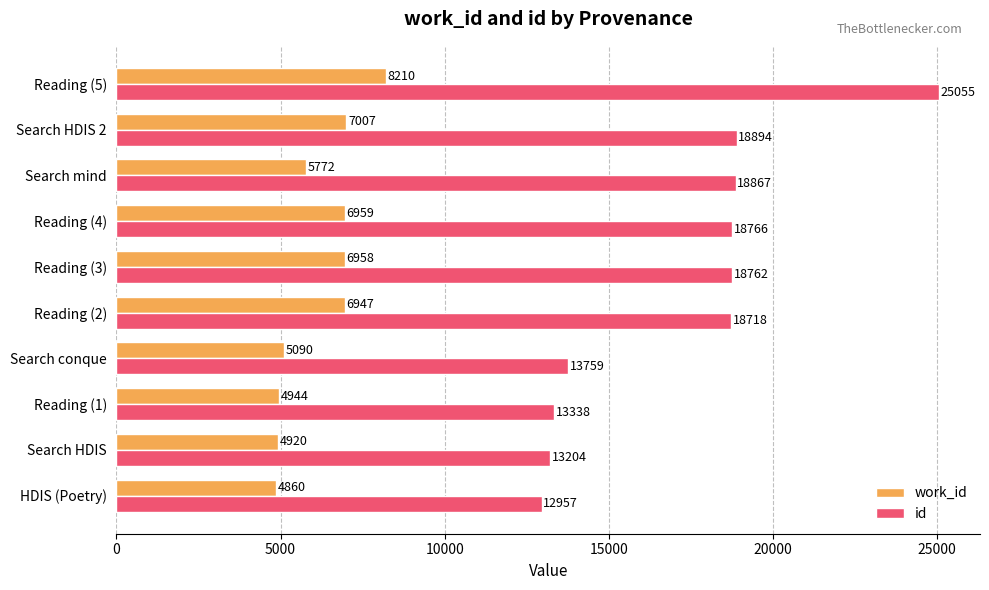

What are all the series names shown in the legend?

work_id, id